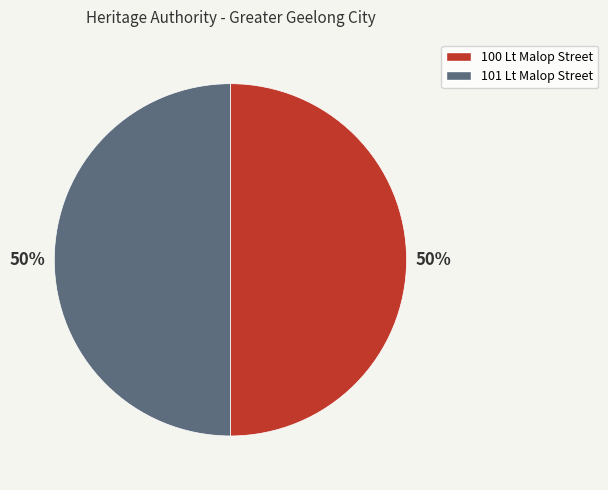

To the nearest percent, what percentage of the pie is 100 Lt Malop Street?

50%